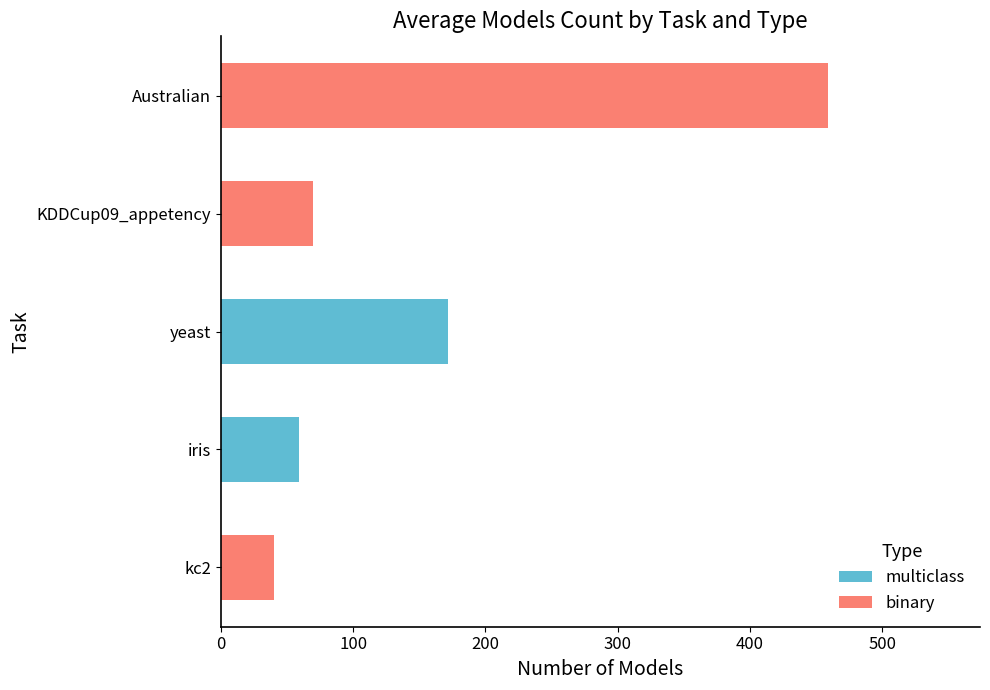

At which category is the sum across all series the highest?

Australian